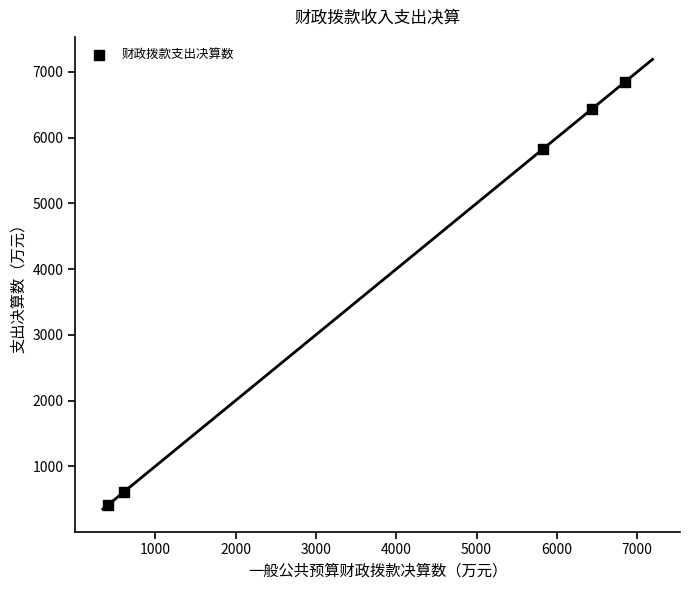

What is the average X value?

4027.0